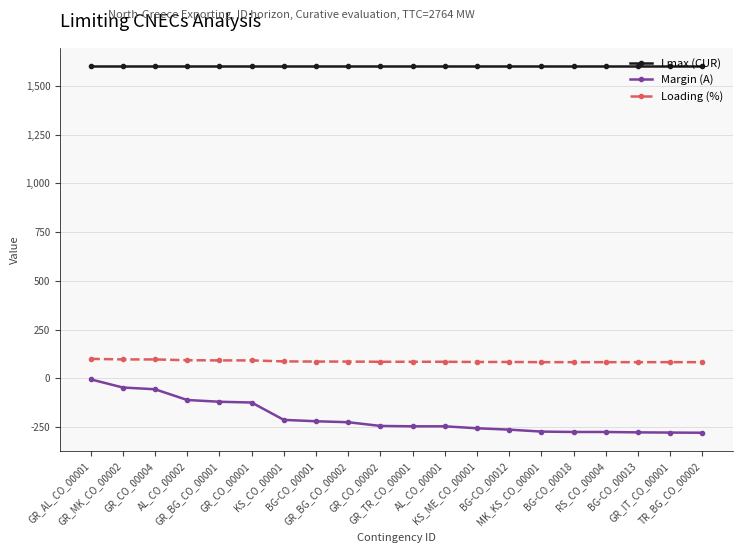

Is it true that I max (CUR) equals 1600 at GR_MK_CO_00002?

True